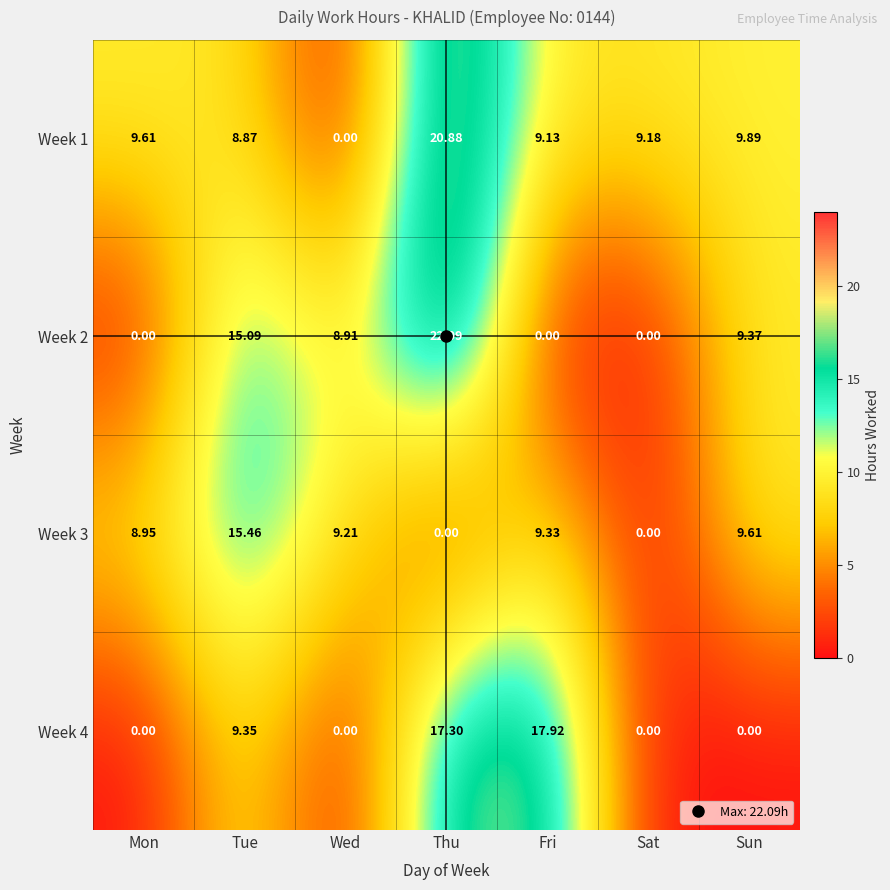

Which series has the largest range (max minus min)?

Week 2